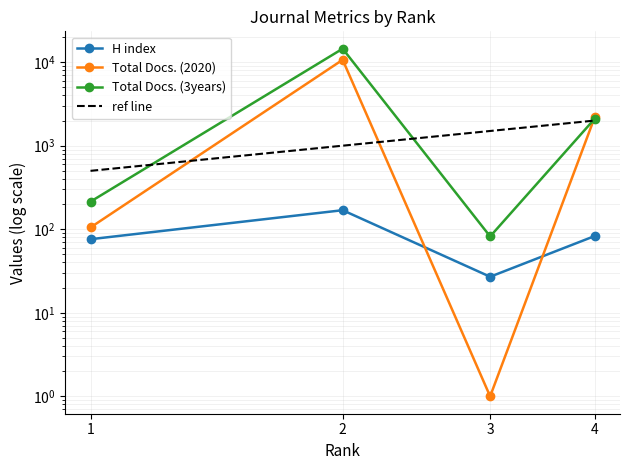

Which series ends up on top after the final intersection of ref line and Total Docs. (2020)?

Total Docs. (2020)